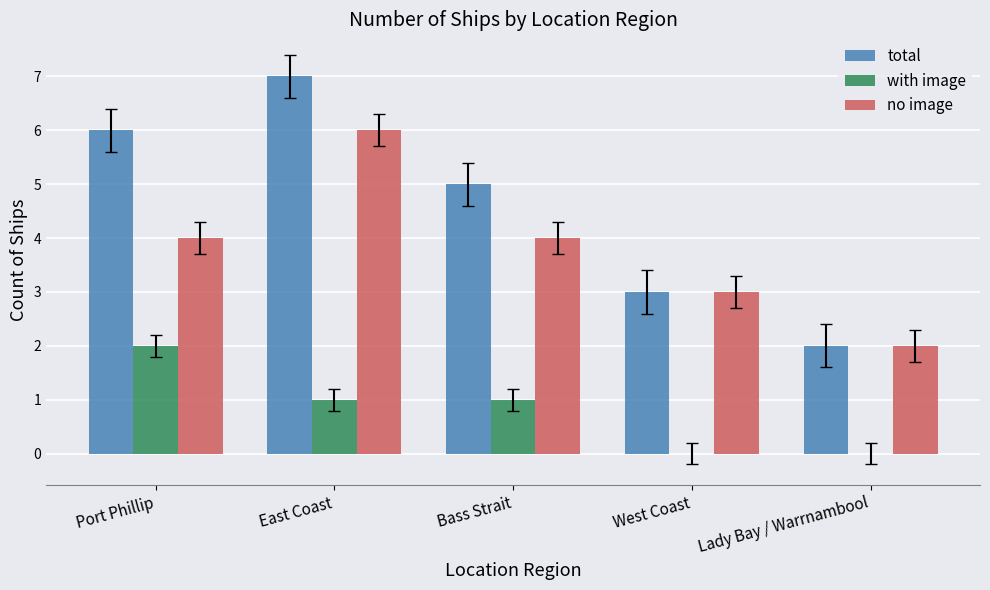

Which series has the largest range (max minus min)?

total